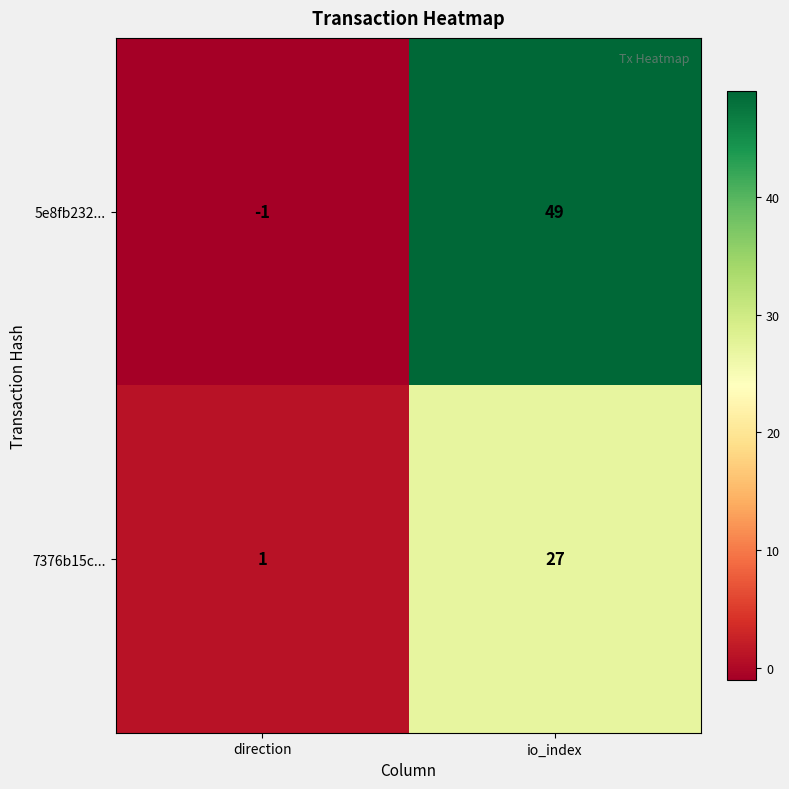

Where is 5e8fb232... nearest to the value 24?

direction